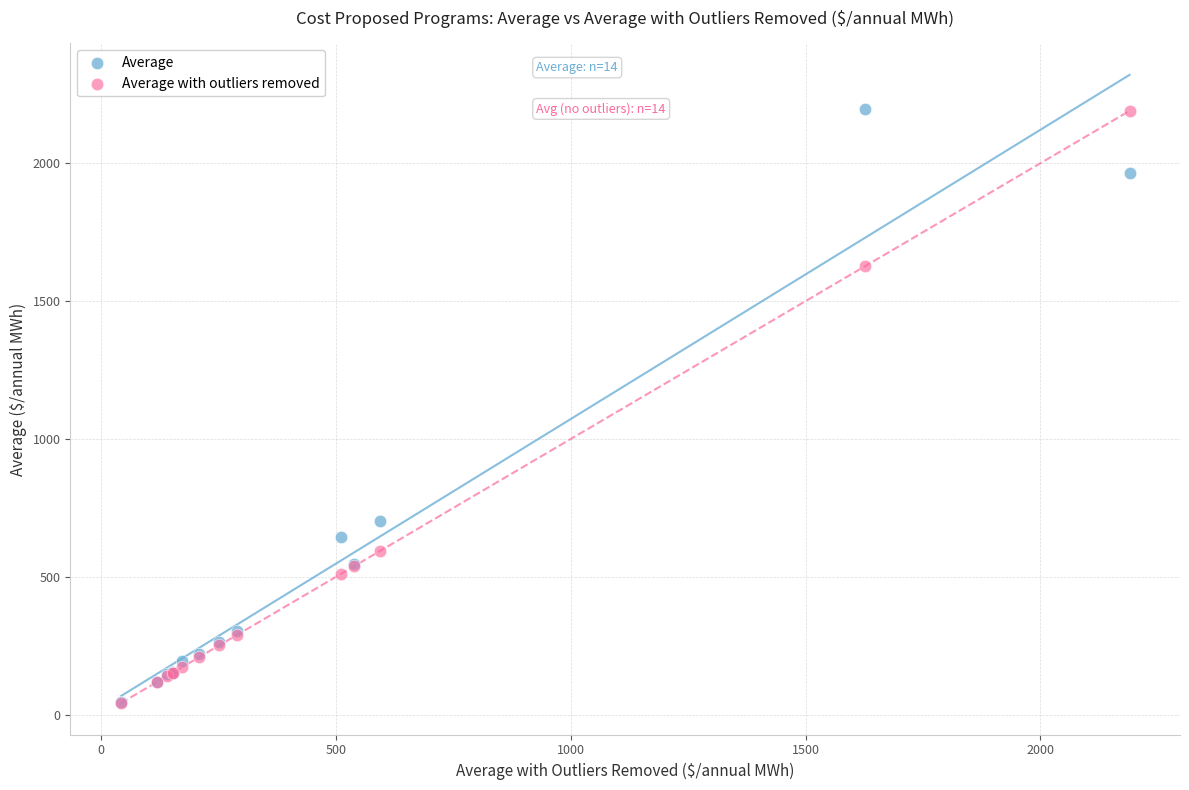

In the Average with outliers removed series, what Y value is closest to 1116?

1626.9